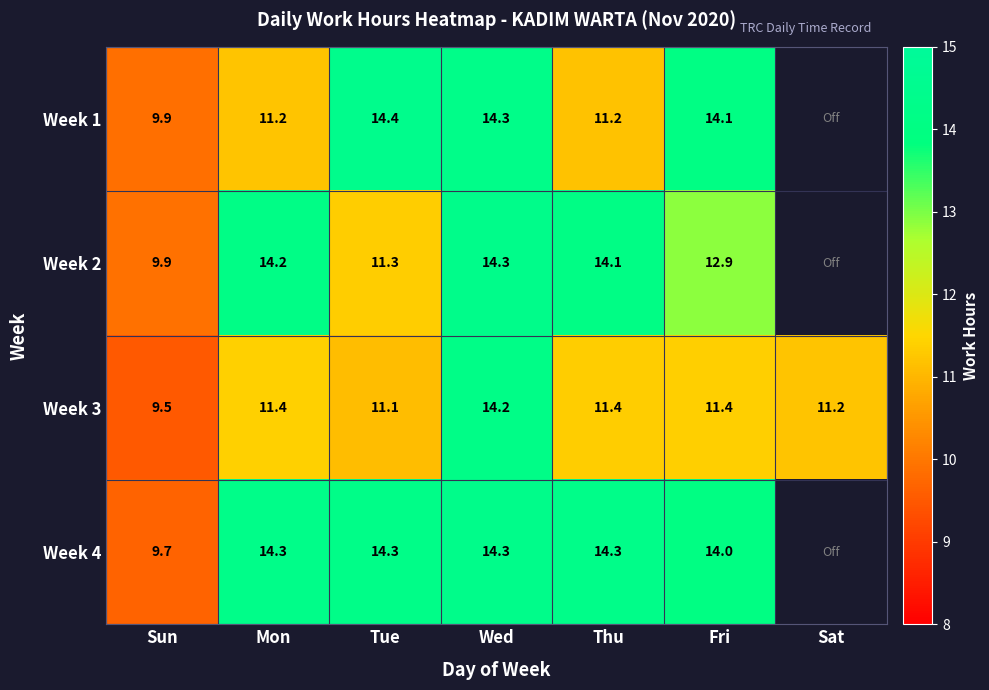

Where does the Week 3 series first go above 11?

Mon